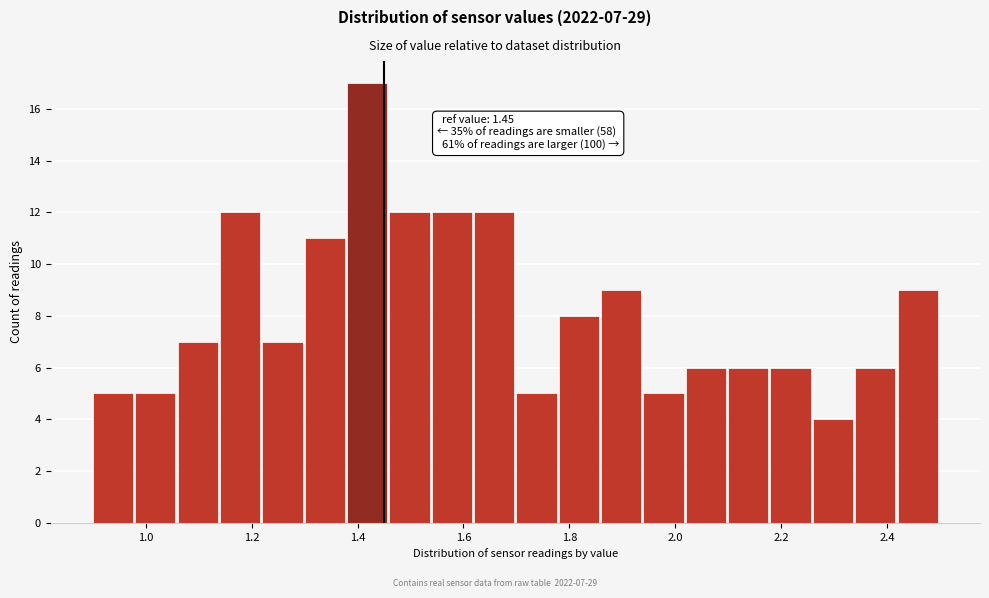

Over which range of the x-axis is the bar tallest?

1.38 to 1.46